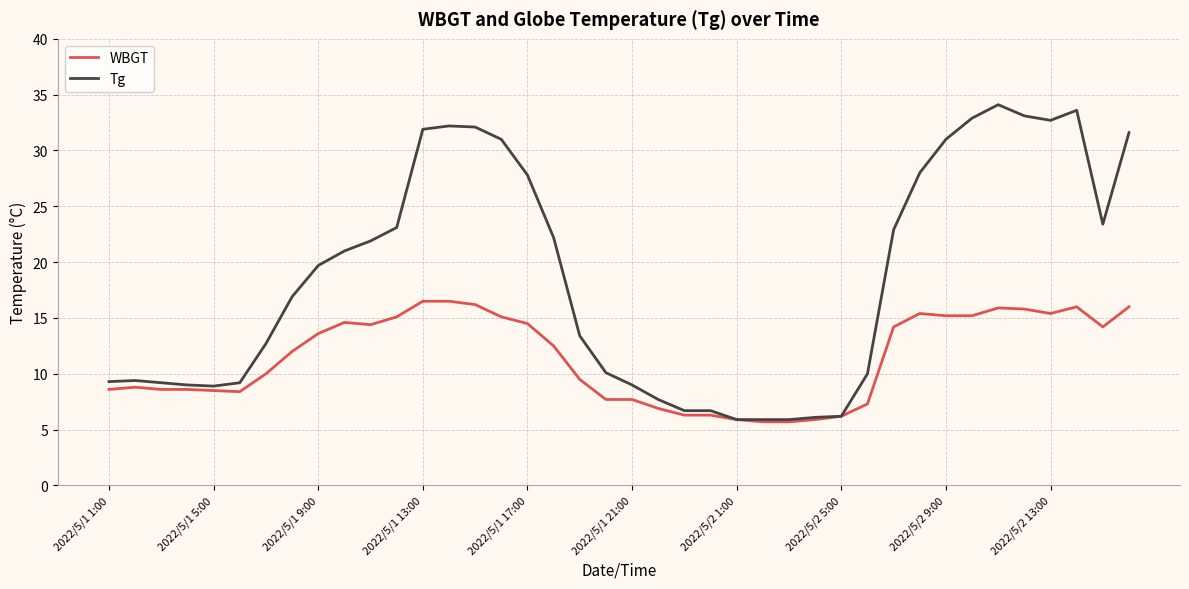

Which series has the largest range (max minus min)?

Tg